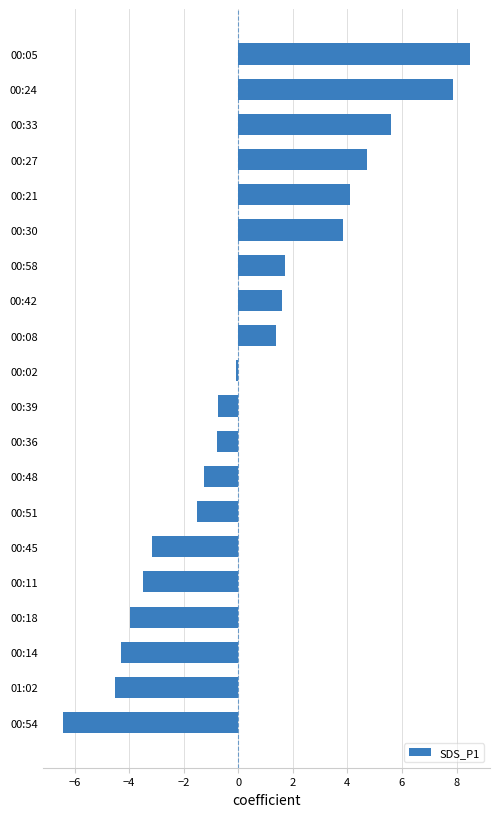

What is the sum of the values at 00:48 and 00:30?

2.6